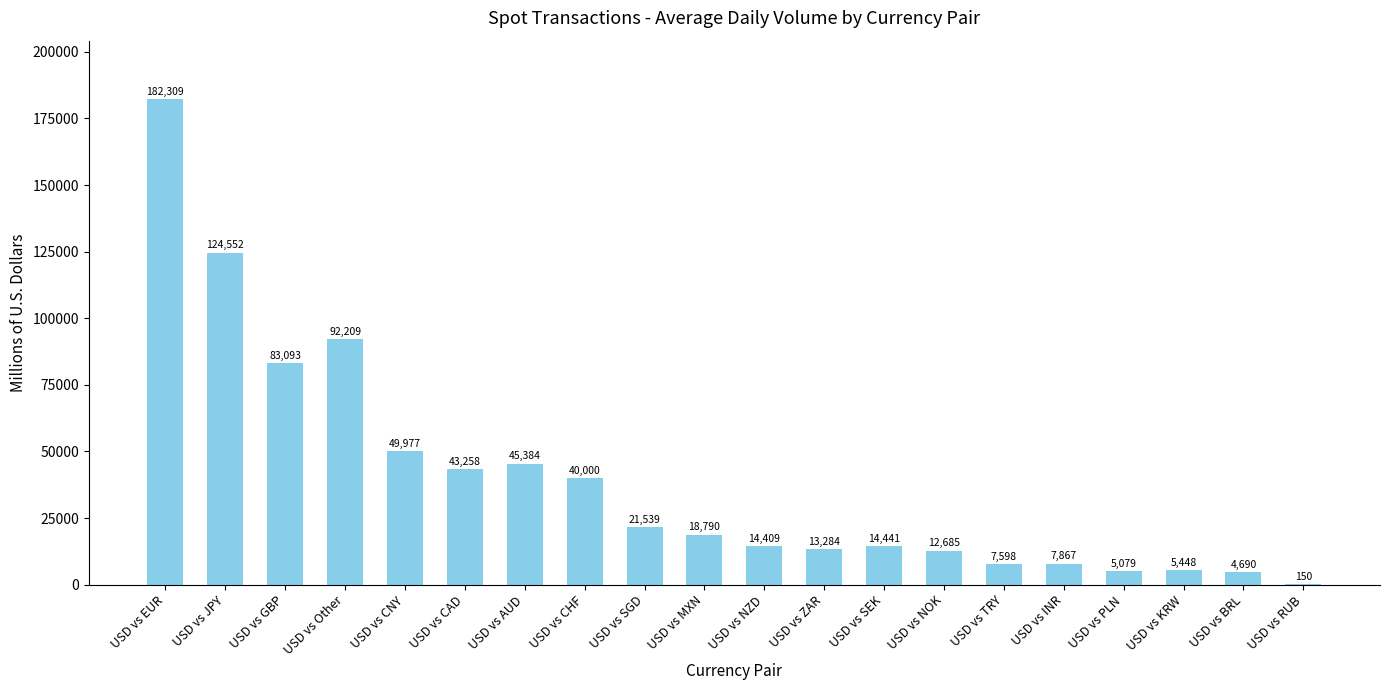

The chart shows a value of 5537 at USD vs MXN. True or false?

False